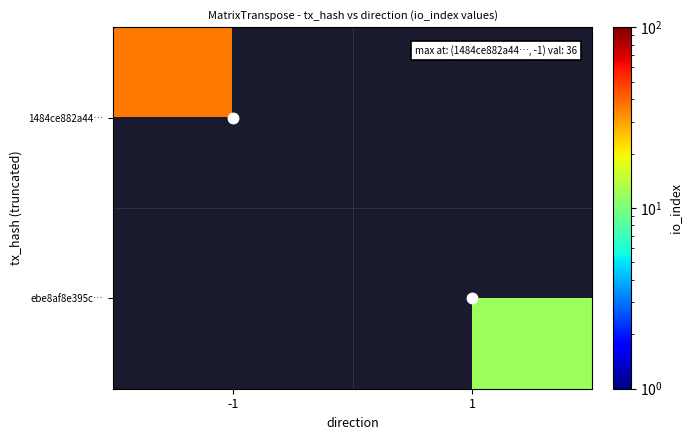

At how many categories does at least one series exceed 32?

1